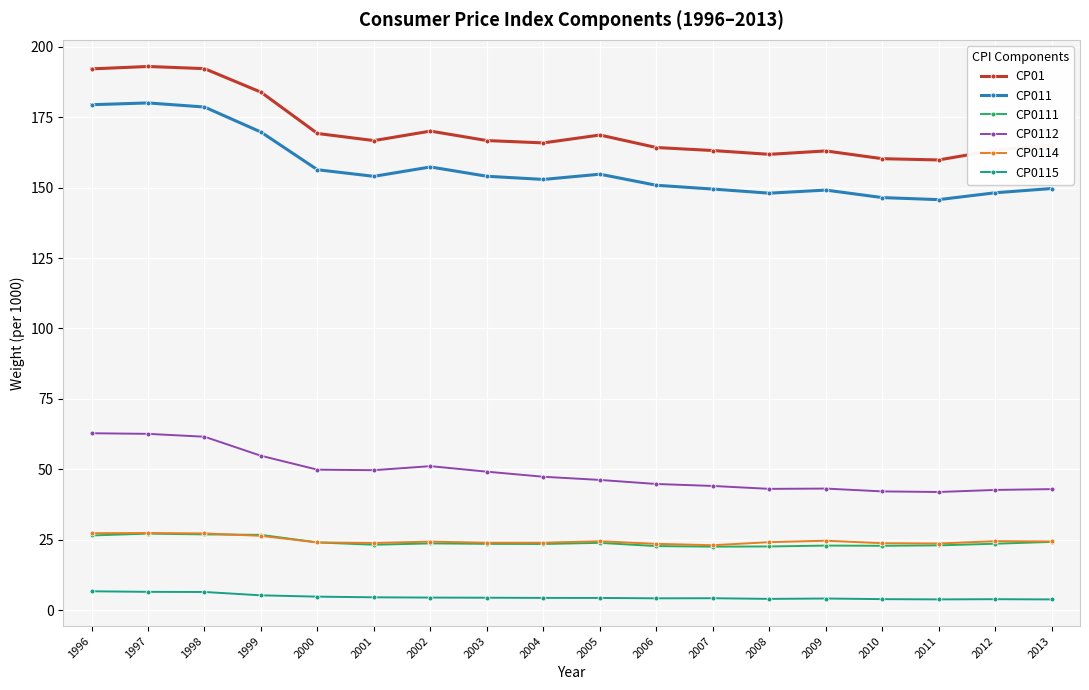

How many values in the CP0112 series are below 47?

9